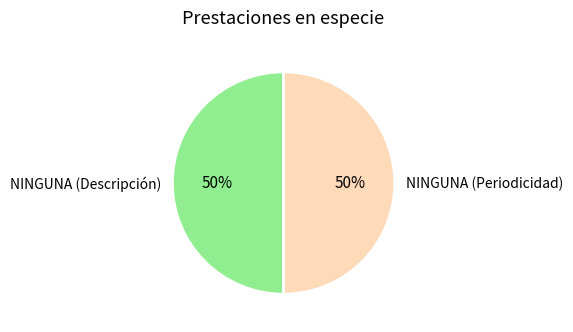

Combined, do NINGUNA (Periodicidad) and NINGUNA (Descripción) account for over 50%?

Yes